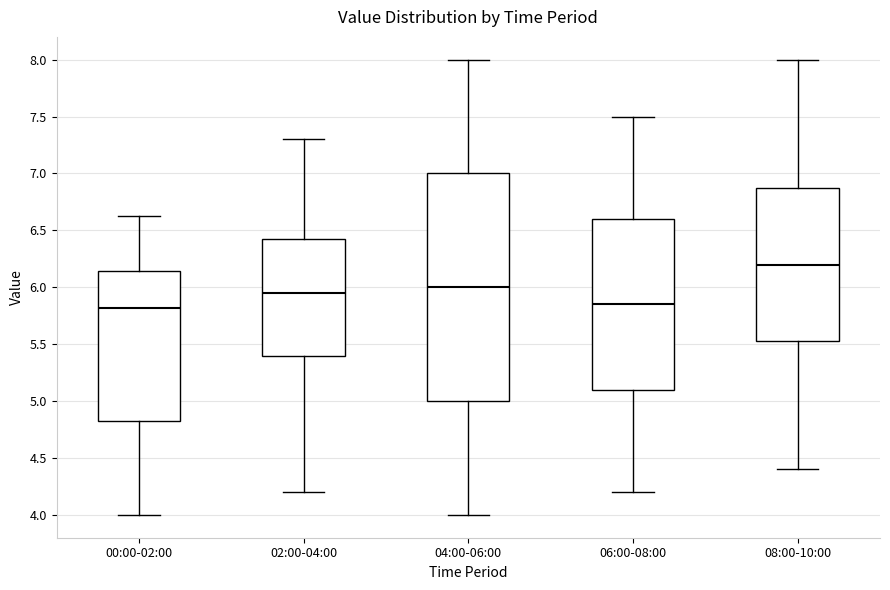

Which box has the highest median line?

08:00-10:00